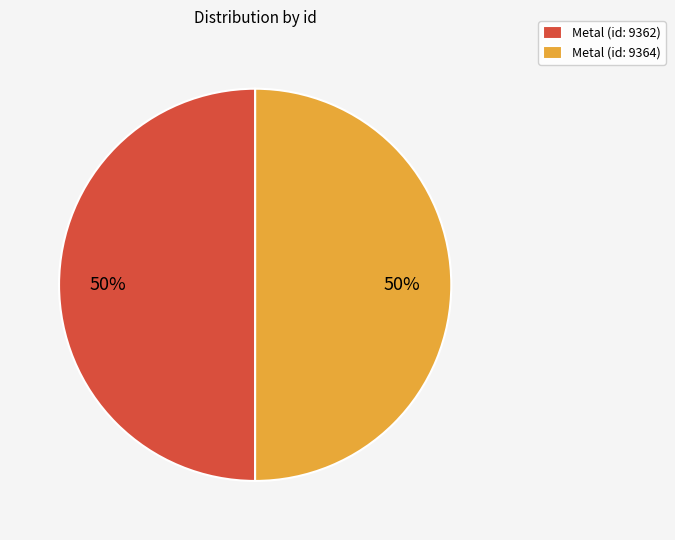

Is the sum of Metal (id: 9362) and Metal (id: 9364) greater than half?

Yes